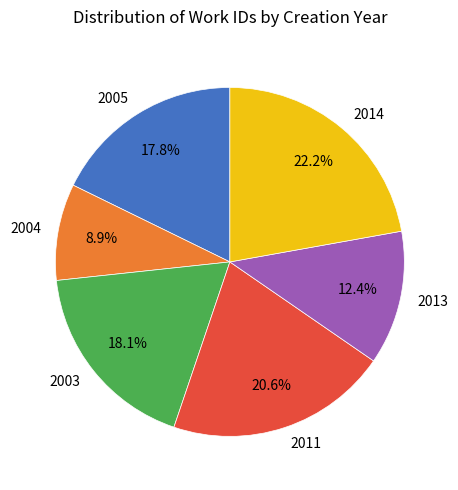

How much of the chart is everything except 2004?

91.1%